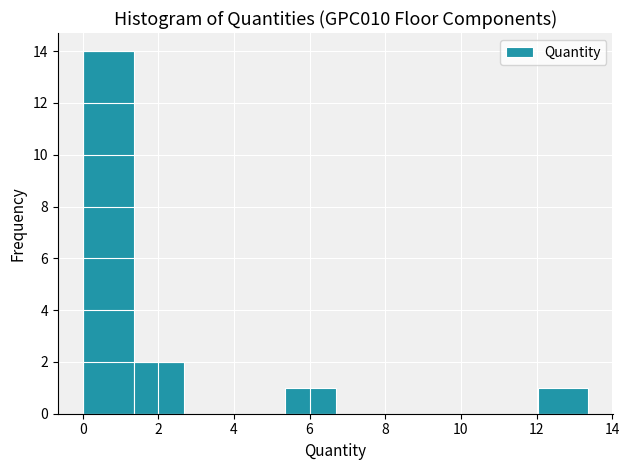

Reading left to right, transcribe this chart: for each bar, give the range it covers on the x-axis and its height. Neither the bar edges nor the heights are printed on the chart, so give them approximately, as read against the axes.

0.0 to 1.4: 14
1.4 to 2.6: 2
2.6 to 4.0: 0
4.0 to 5.4: 0
5.4 to 6.6: 1
6.6 to 8.0: 0
8.0 to 9.4: 0
9.4 to 10.6: 0
10.6 to 12.0: 0
12.0 to 13.4: 1